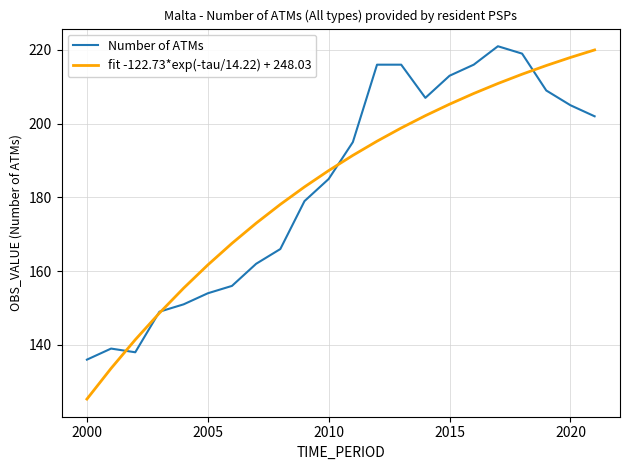

Which series has the widest spread of values?

fit -122.73*exp(-tau/14.22) + 248.03